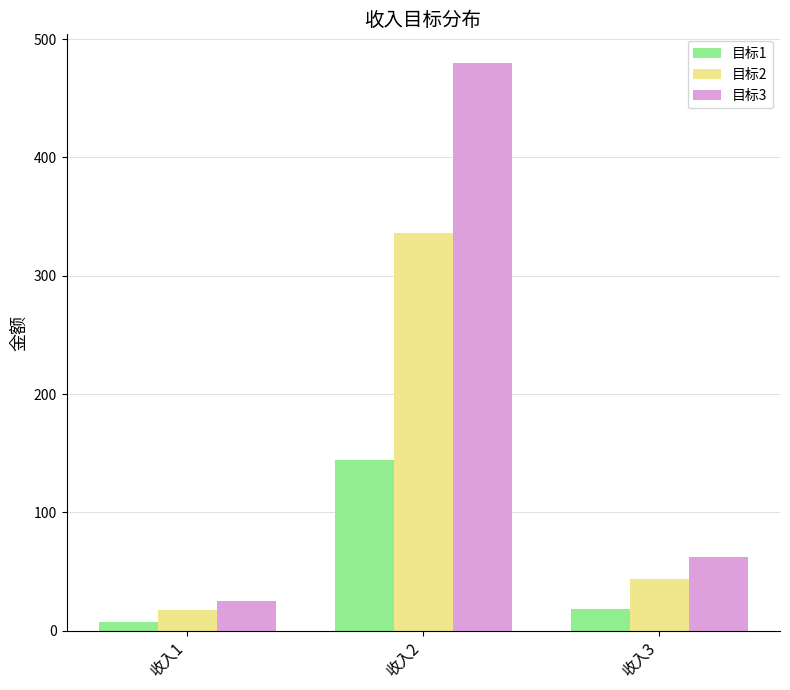

What is the value of the 目标1 bar at the 3rd from the left?

18.6